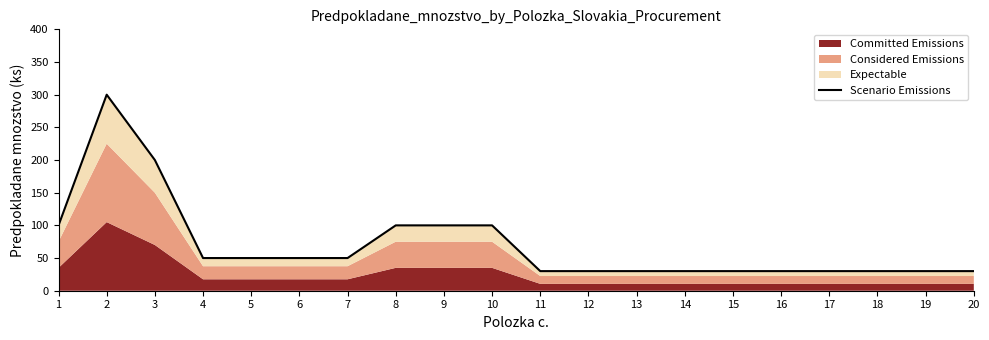

How many lines are shown in the chart?

1